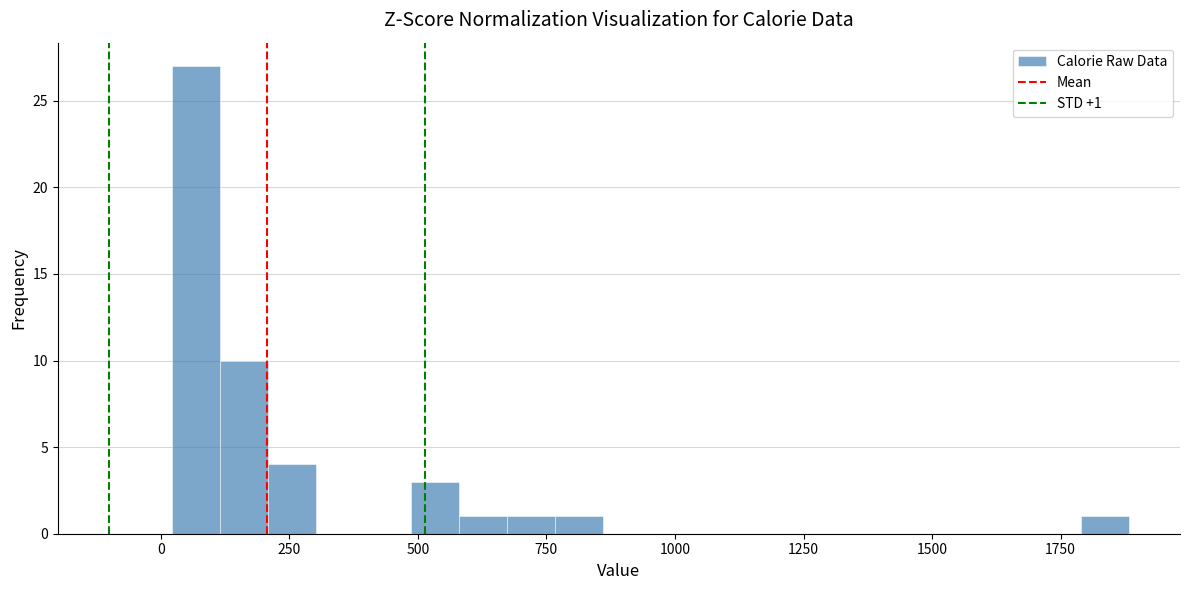

Around what value on the x-axis is the tallest bar? Give the approximate position of its centre, as read against the axis.

50